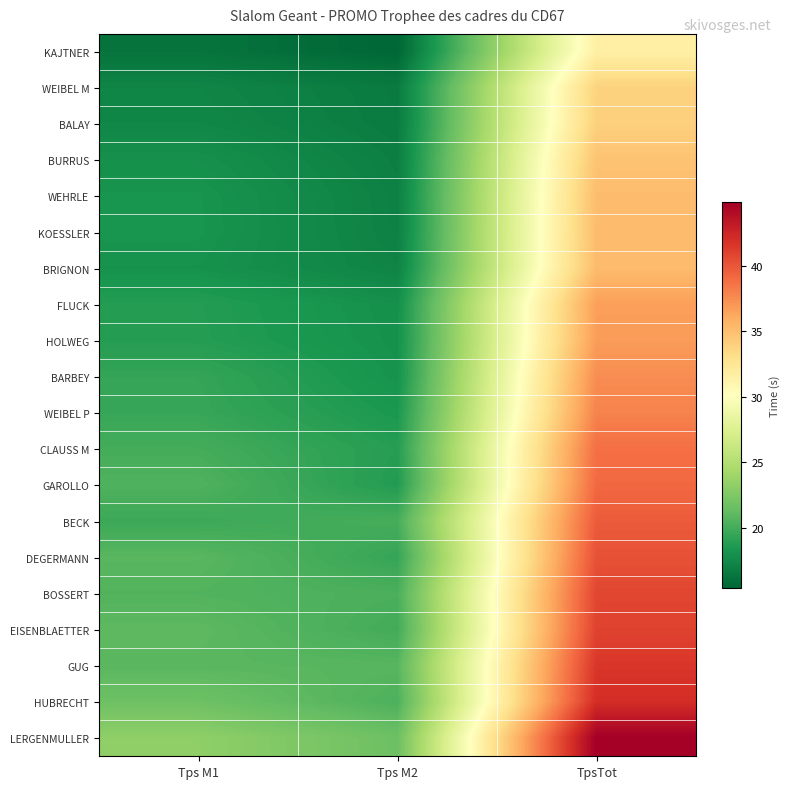

At which category is the sum across all series the highest?

TpsTot